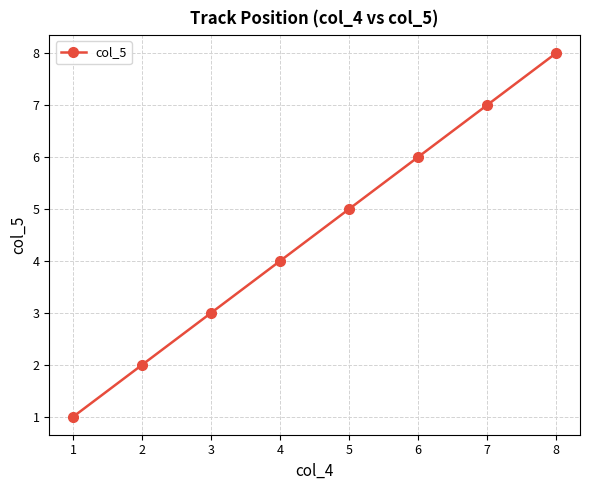

True or false: there are more than 1 points higher than both neighbors.

False